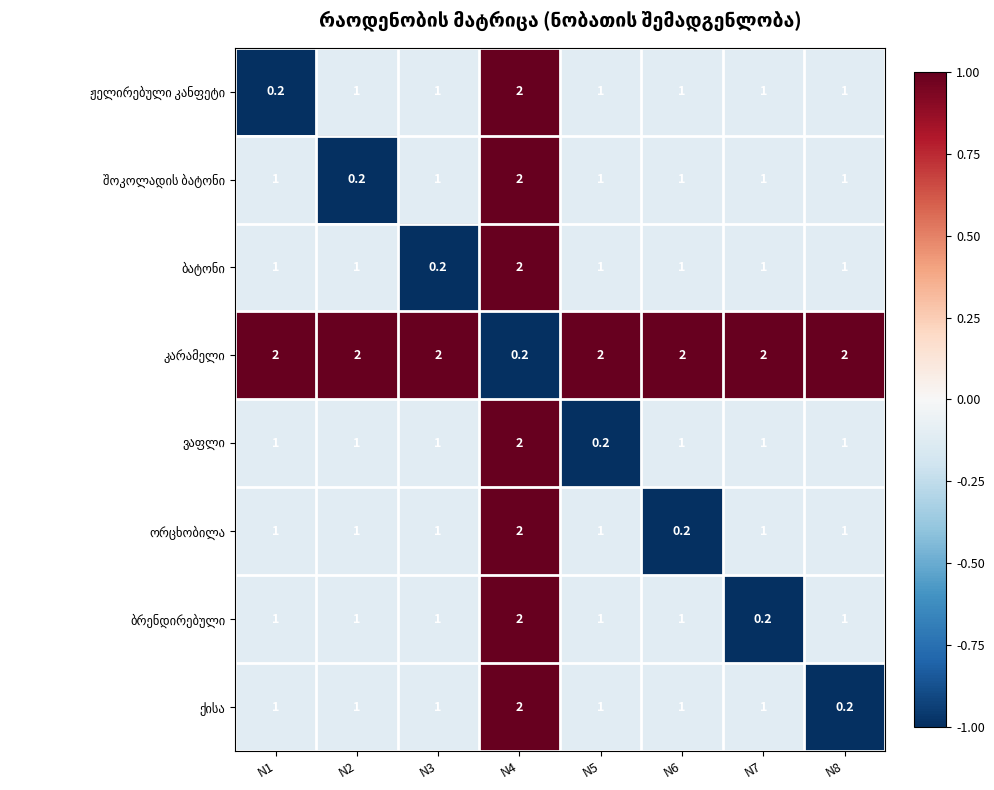

How many data points in ბატონი are less than 0?

7